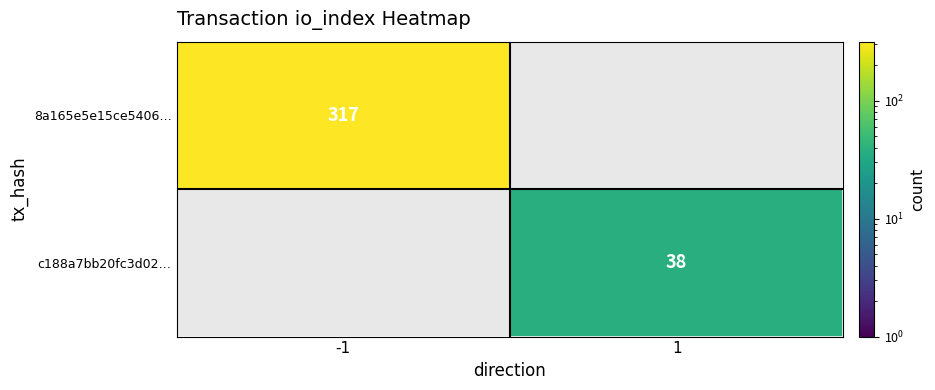

The value of 8a165e5e15ce5406… at -1 is 317. True or false?

True